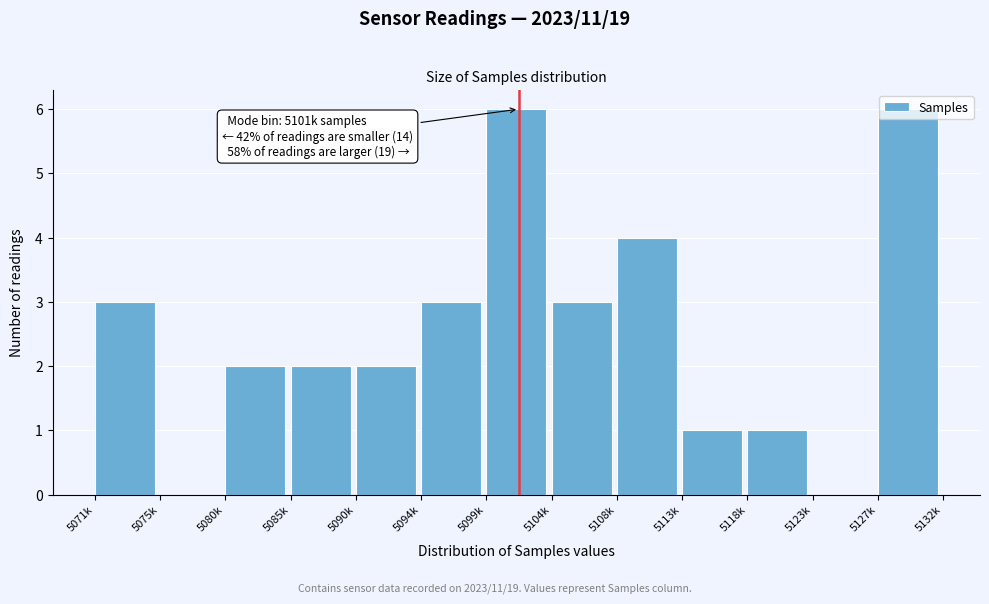

What is the sum of all values?

33